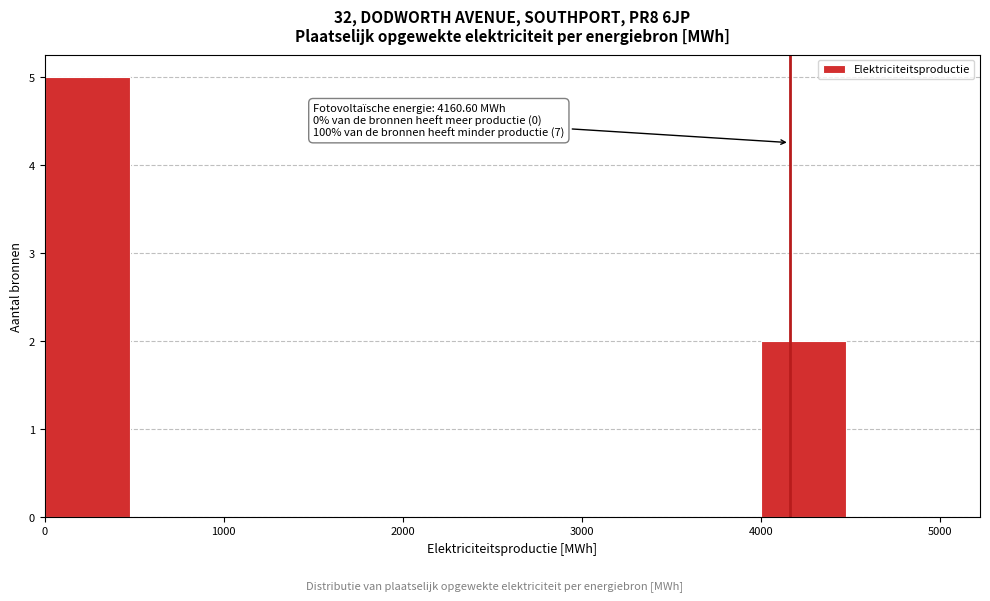

Which range on the x-axis has the tallest bar?

0 to 500